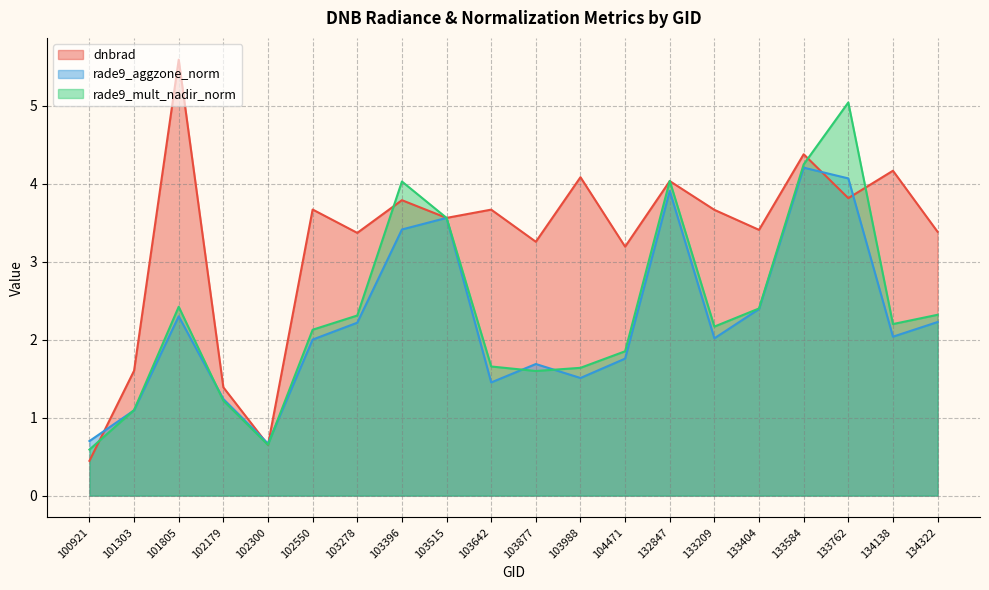

At which label does rade9_aggzone_norm reach its peak?

133584